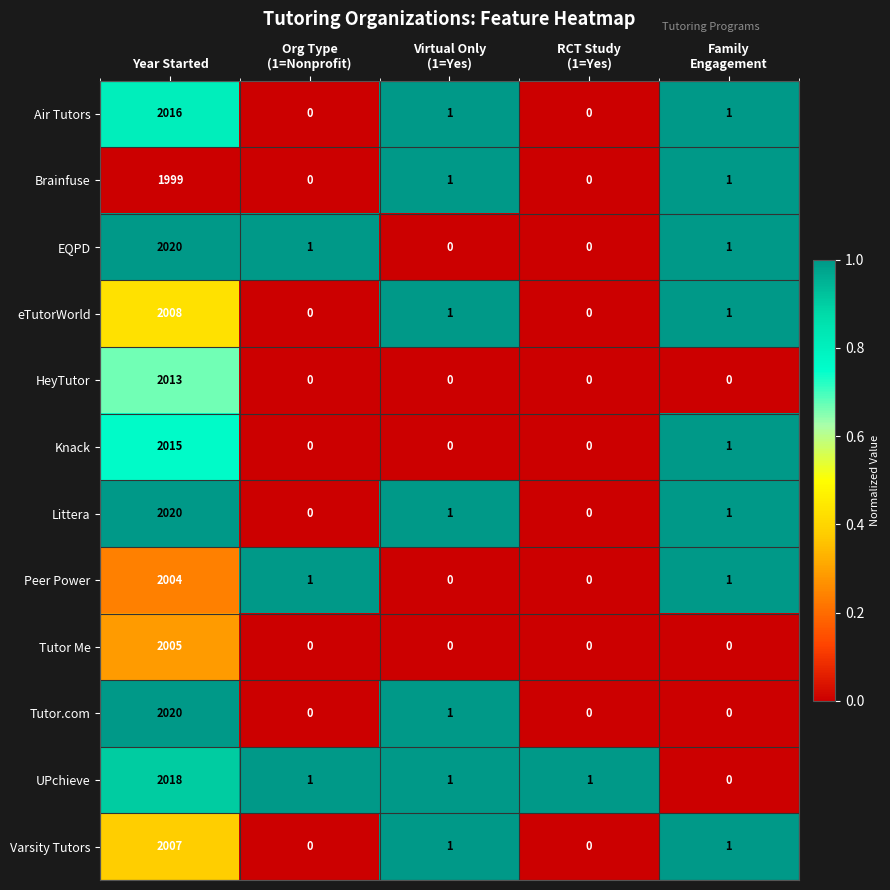

Is it true that UPchieve equals 2018 at Year Started?

True